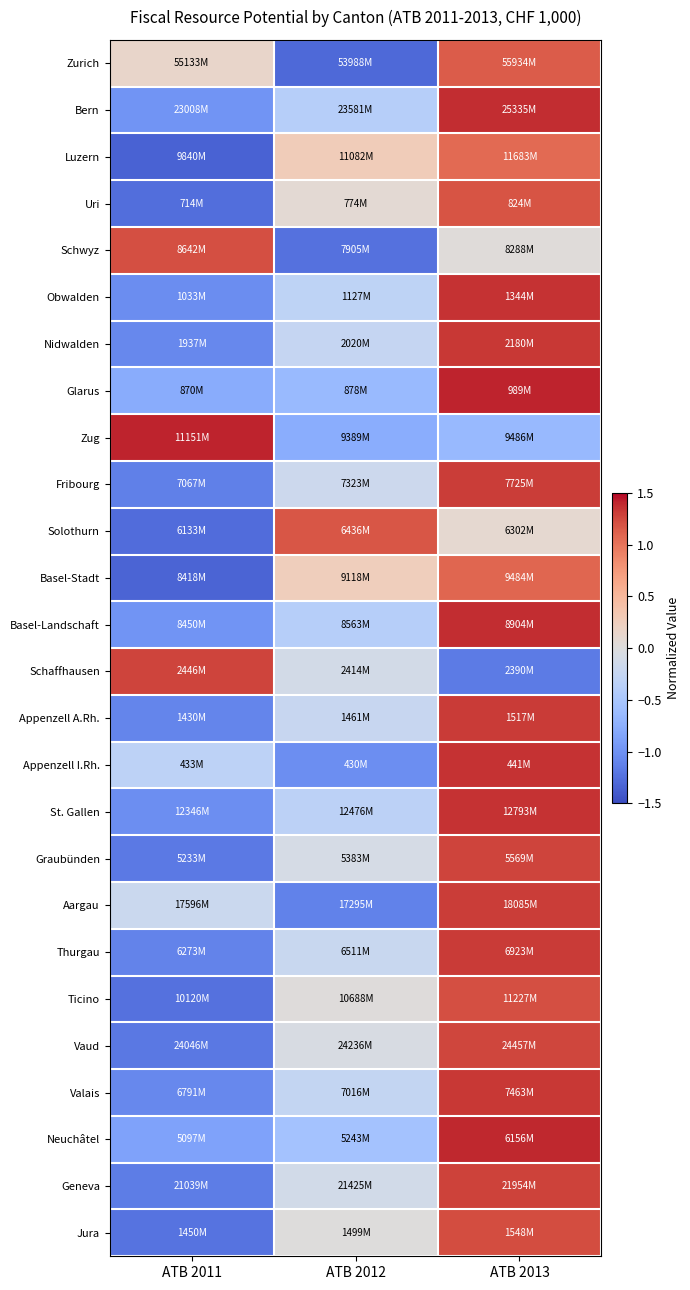

At how many categories does at least one series exceed 0?

3